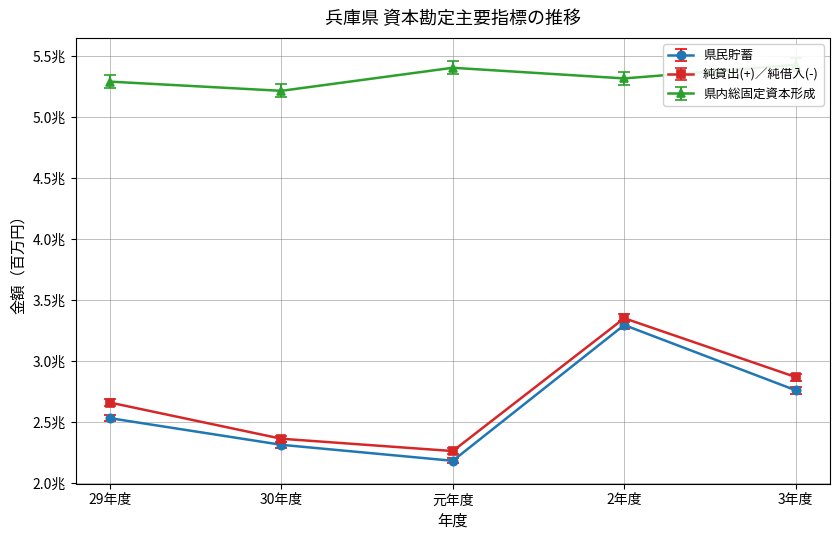

Rank the categories by 県内総固定資本形成 value from lowest to highest.

30年度, 29年度, 2年度, 元年度, 3年度